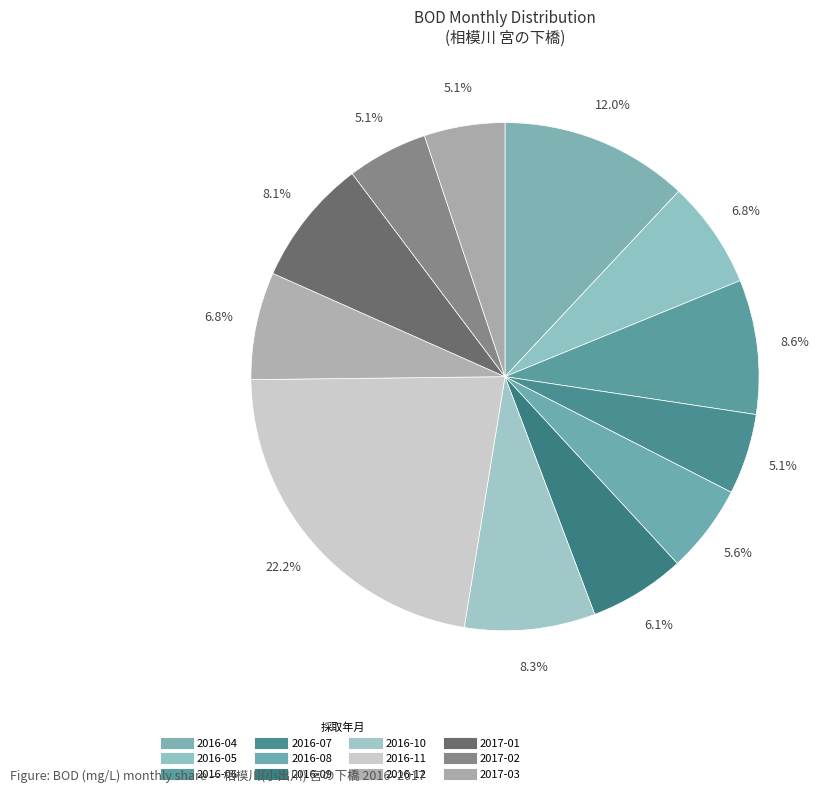

What is the smallest slice in the pie chart?

2016-07